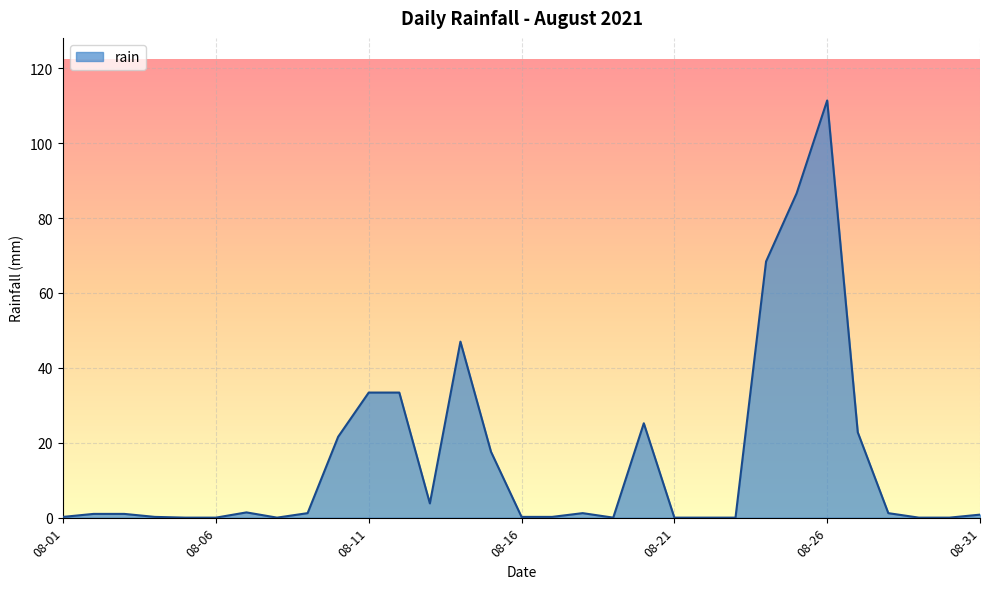

What is the difference between the maximum and minimum values?

111.4